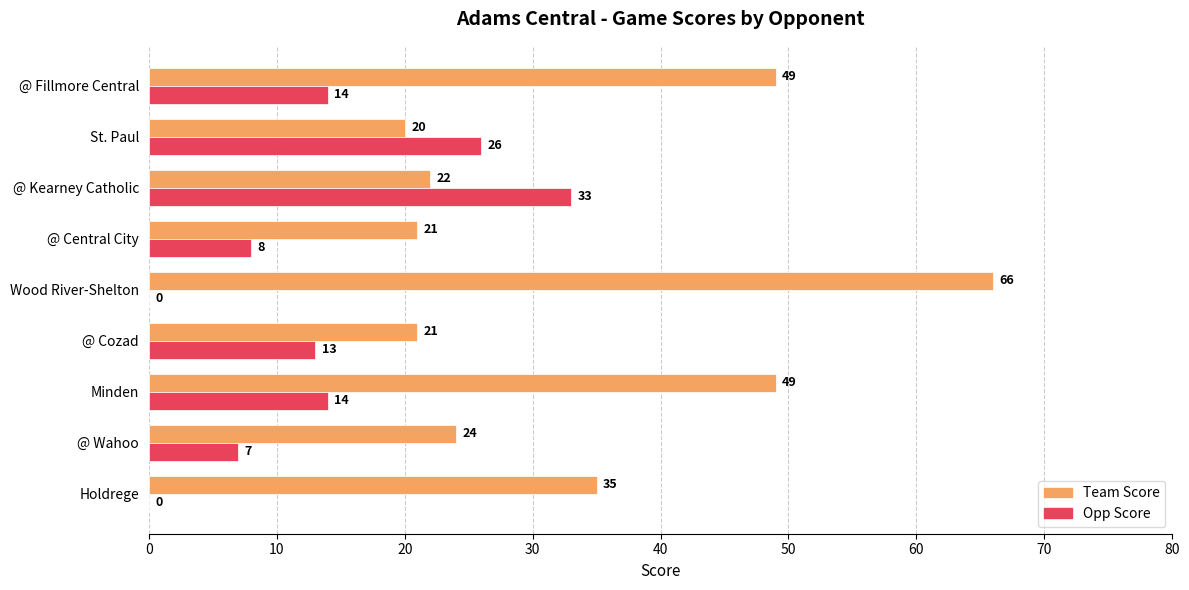

What is the approximate value of Team Score at St. Paul, to the nearest 10?

20